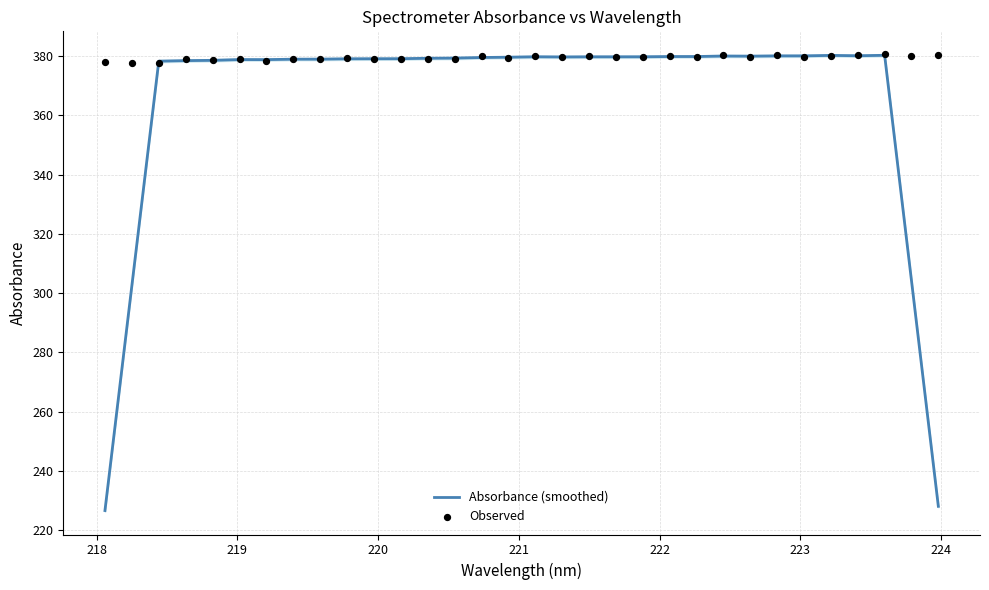

Which series has the largest total across all categories?

Observed